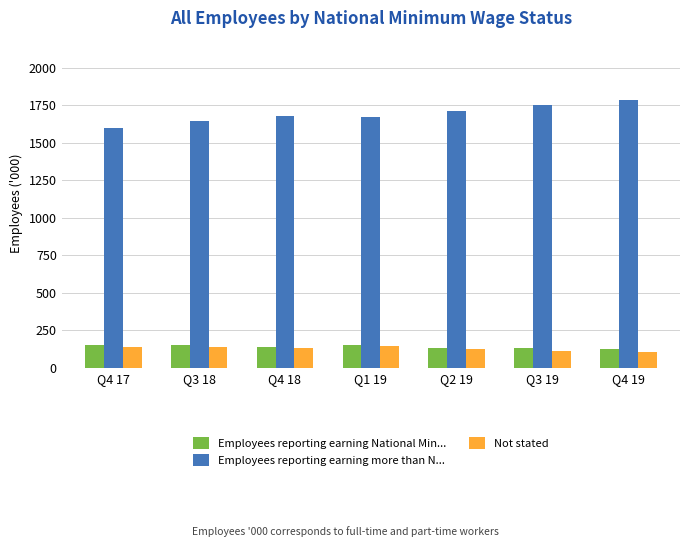

True or false: Employees reporting earning more than N... has a value of 1787.4 at Q4 19.

True